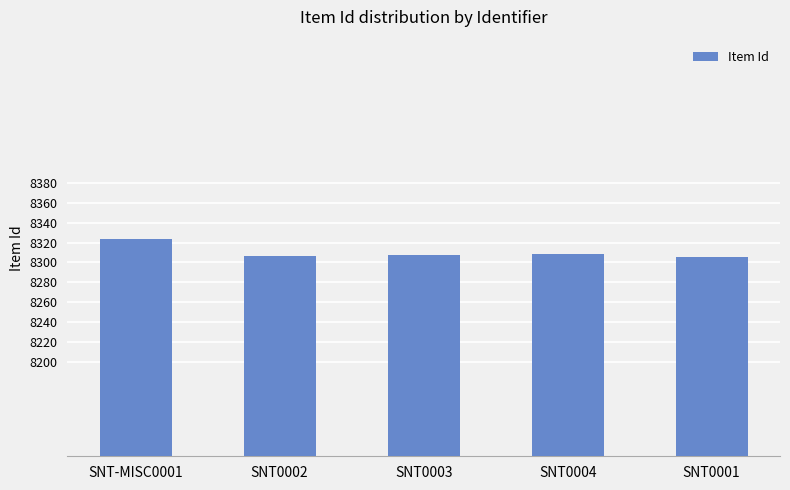

What is the label of the 4th bar from the left?

SNT0004